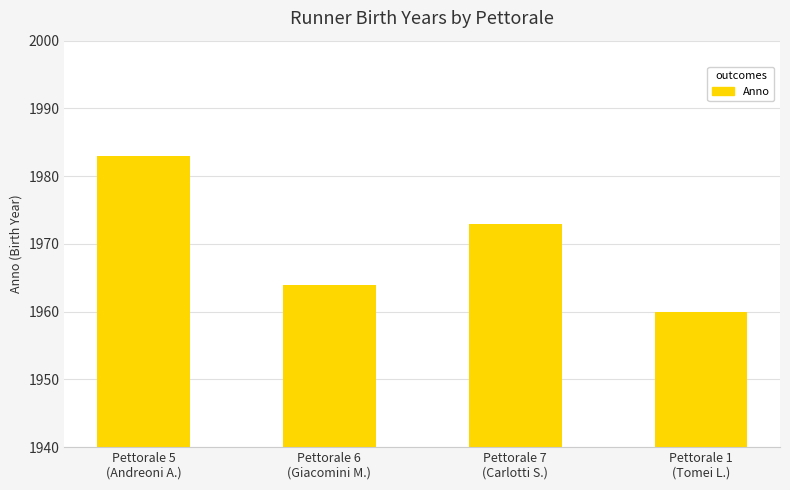

True or false: the data shows 1173 at Pettorale 7
(Carlotti S.).

False